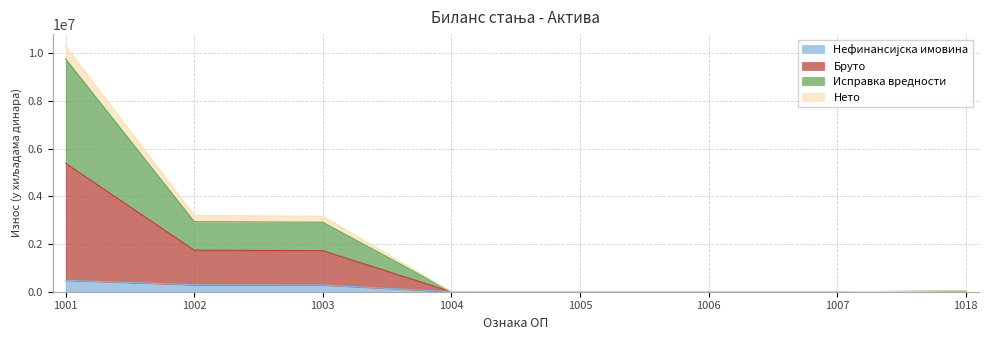

What is the maximum value shown in the chart?

10286518